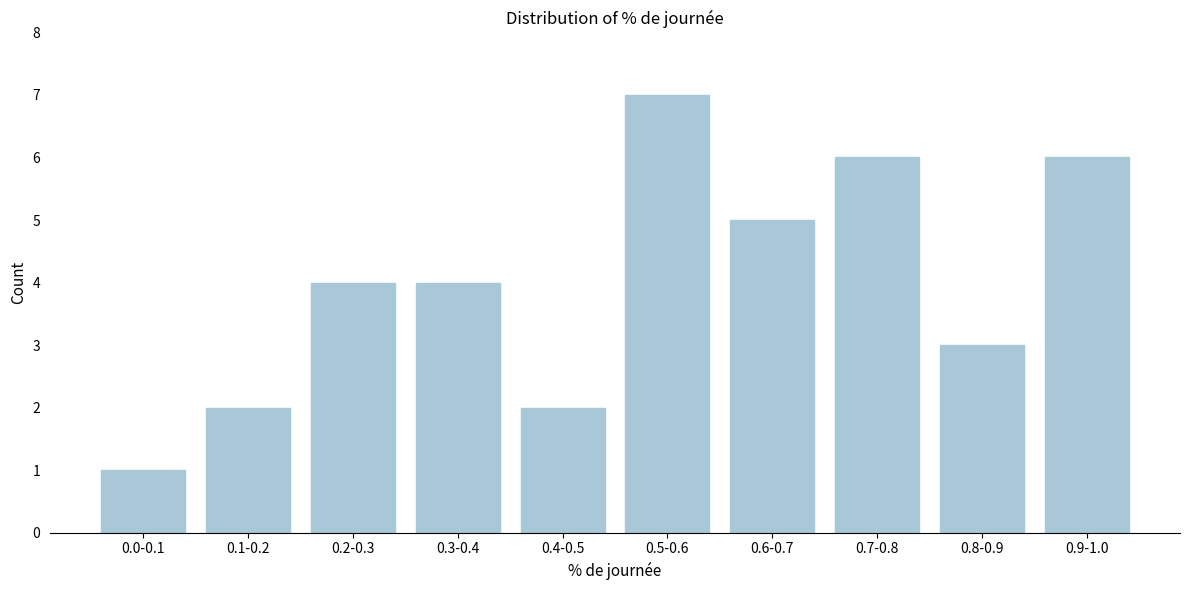

Reading right to left, transcribe all the data shown in this chart.

6	3	6	5	7	2	4	4	2	1